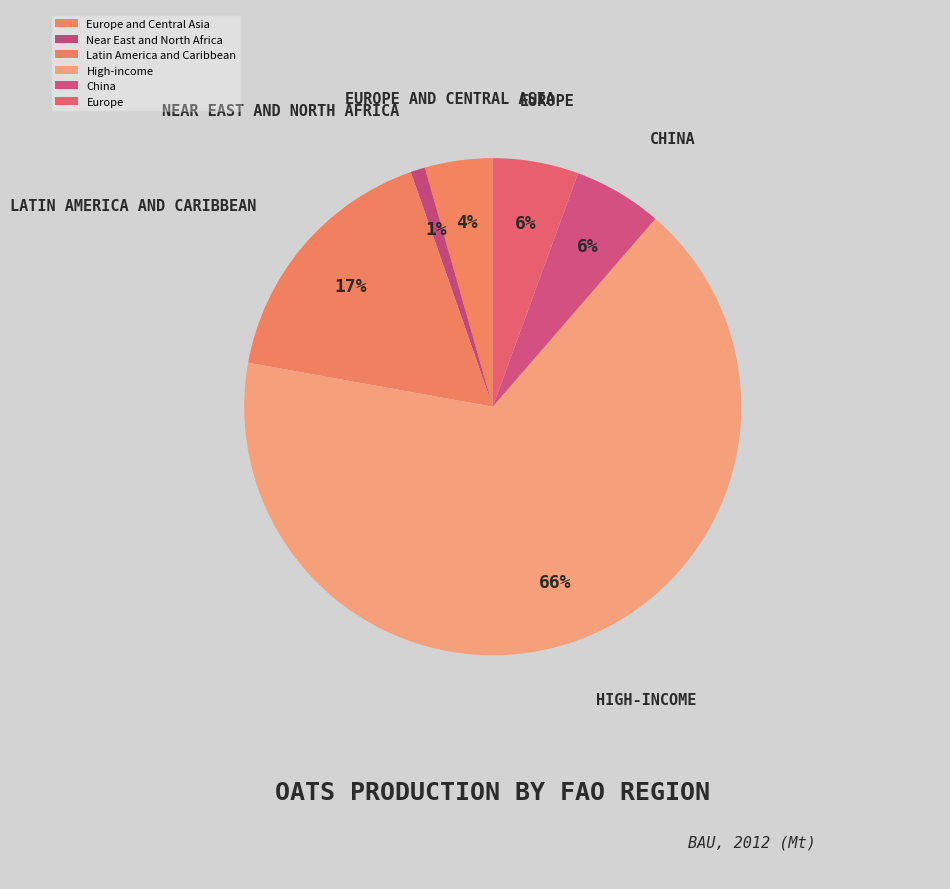

To the nearest percent, what percentage of the pie is Europe?

6%